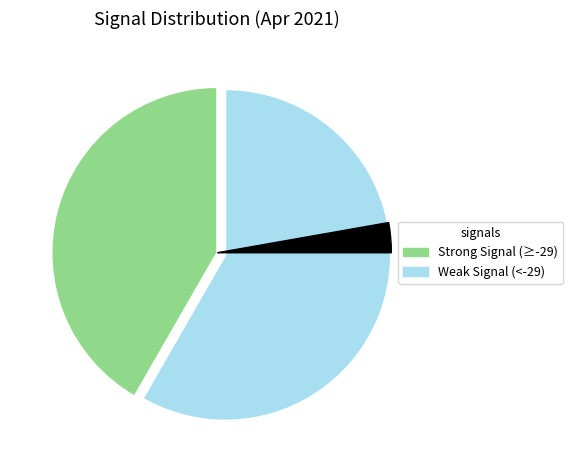

What is the smallest slice in the pie chart?

-30